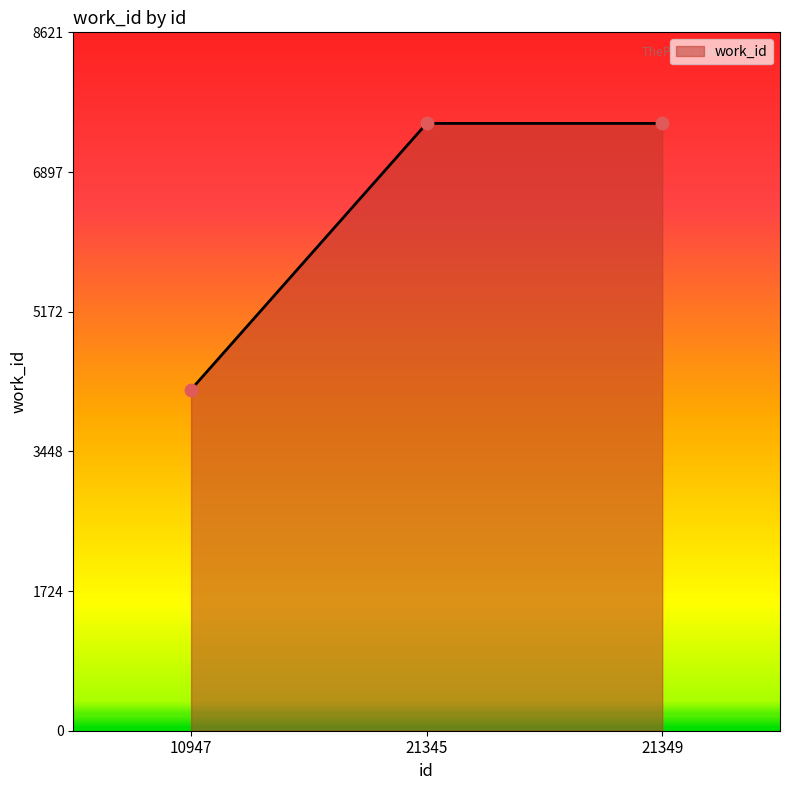

Approximately how many times larger is the value at 10947 compared to 21345?

0.6